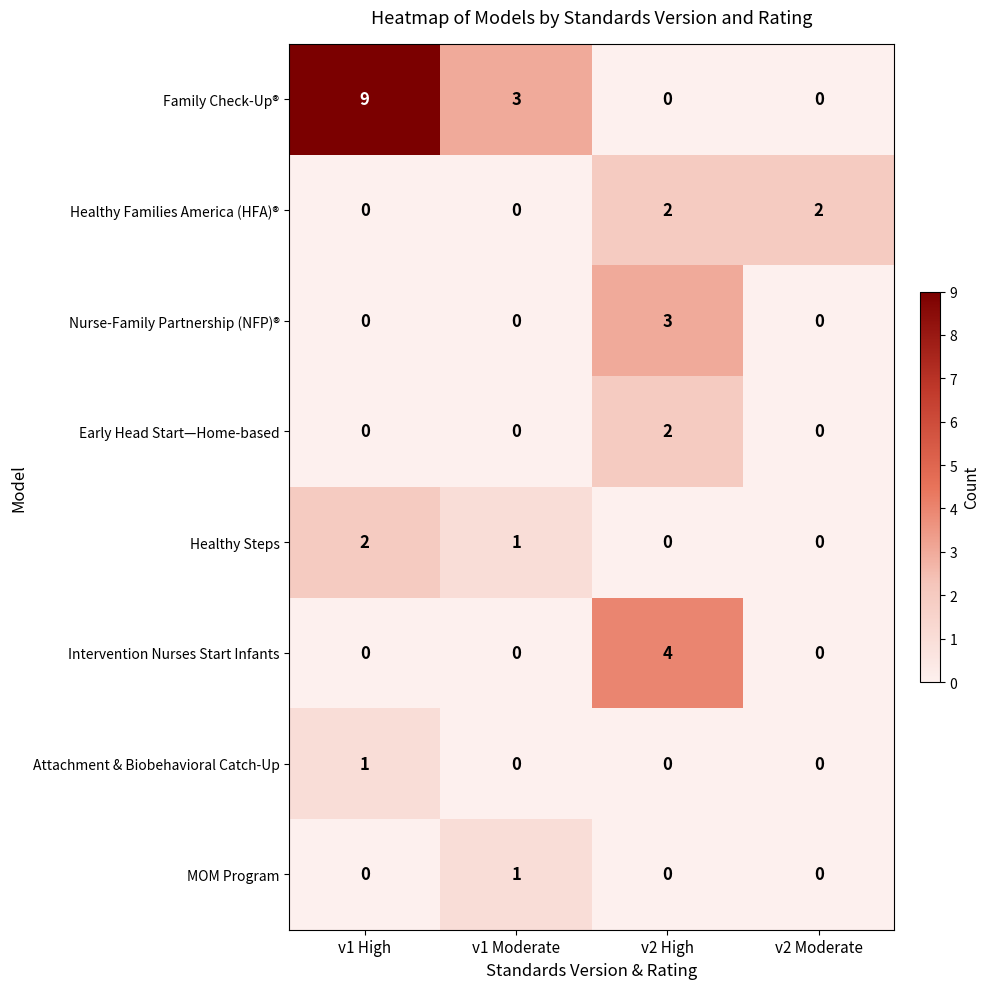

Which category has the highest value across all series?

v1 High